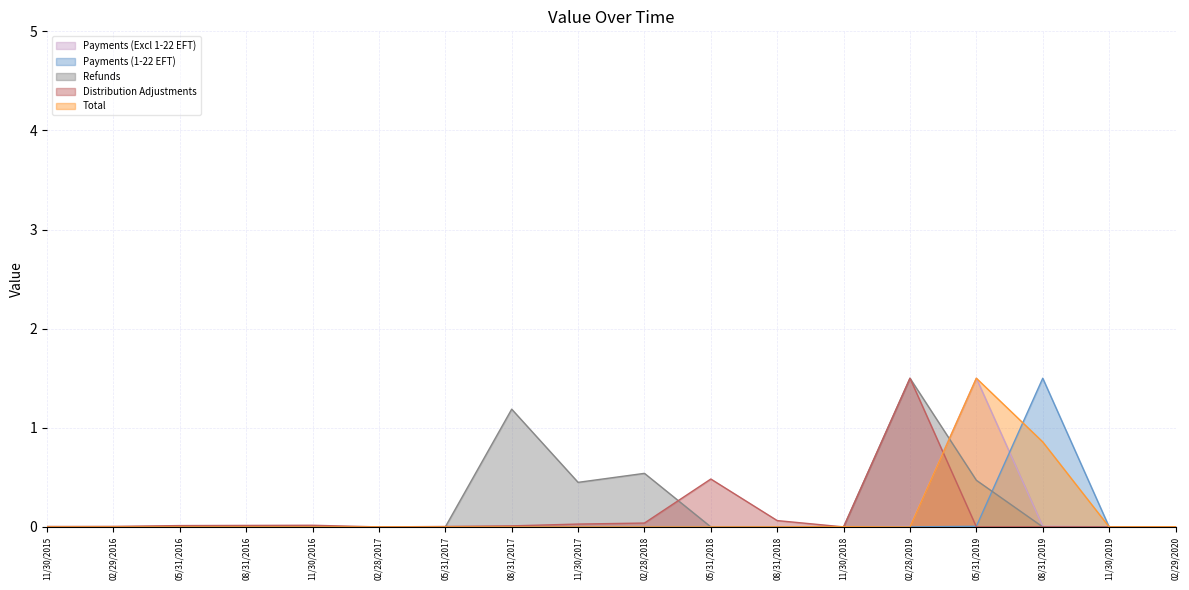

What are all the series names shown in the legend?

Payments (Excl 1-22 EFT), Payments (1-22 EFT), Refunds, Distribution Adjustments, Total